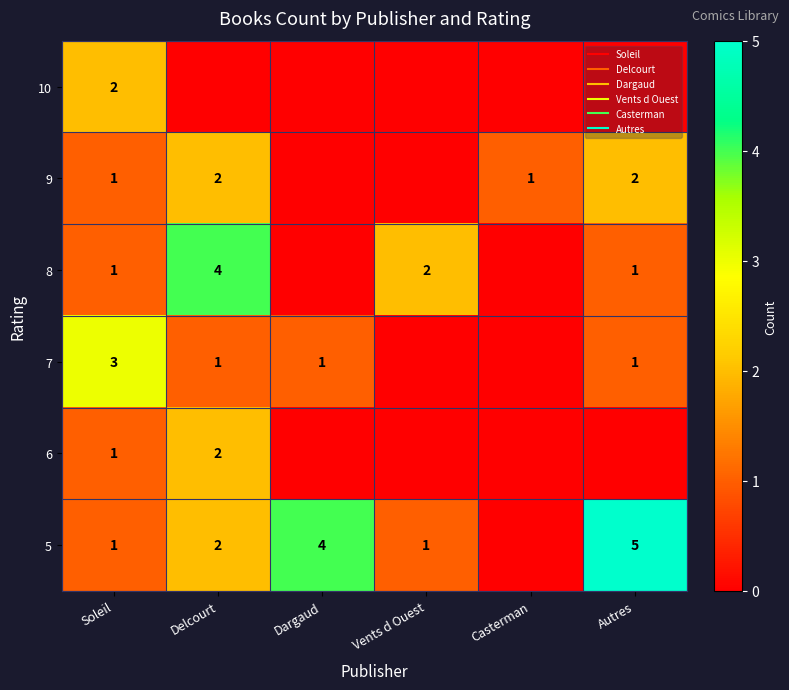

The value of 6 at Dargaud is 1. True or false?

False